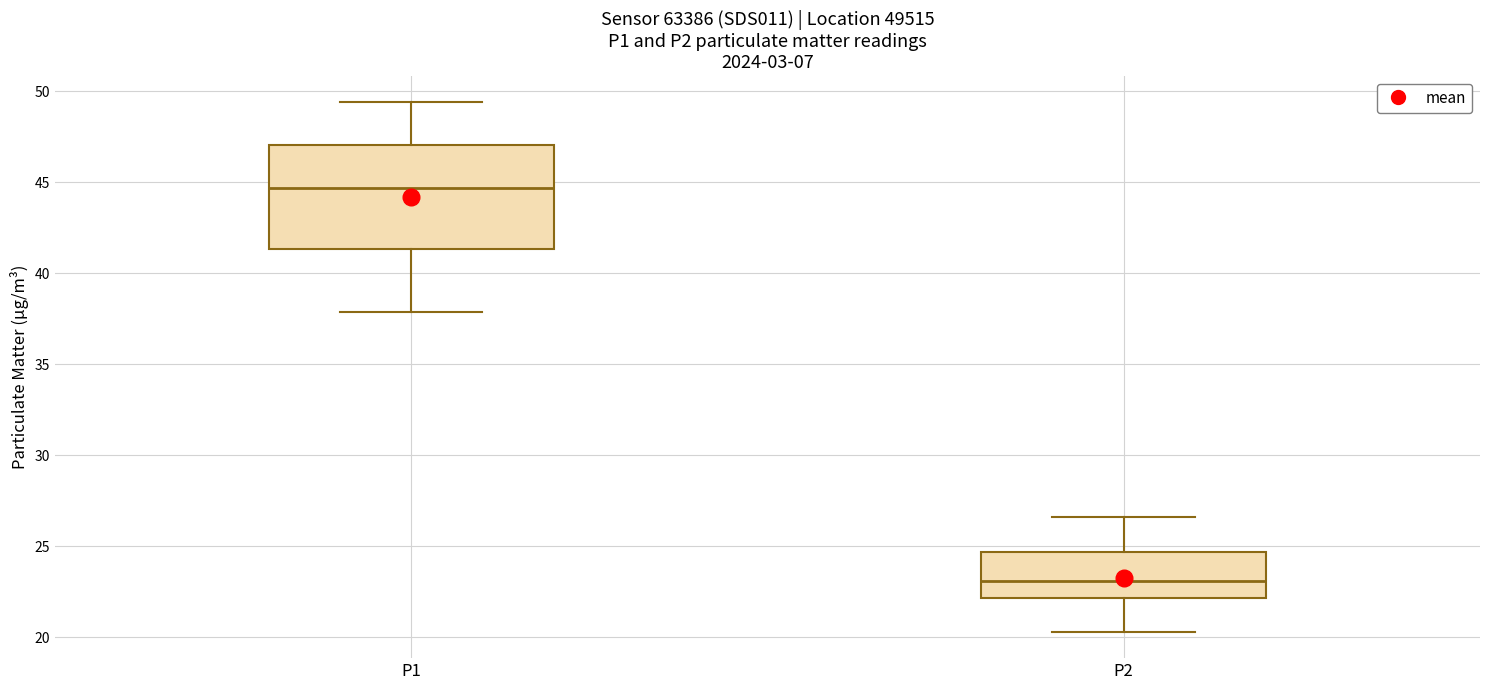

Which box has the highest median line?

P1